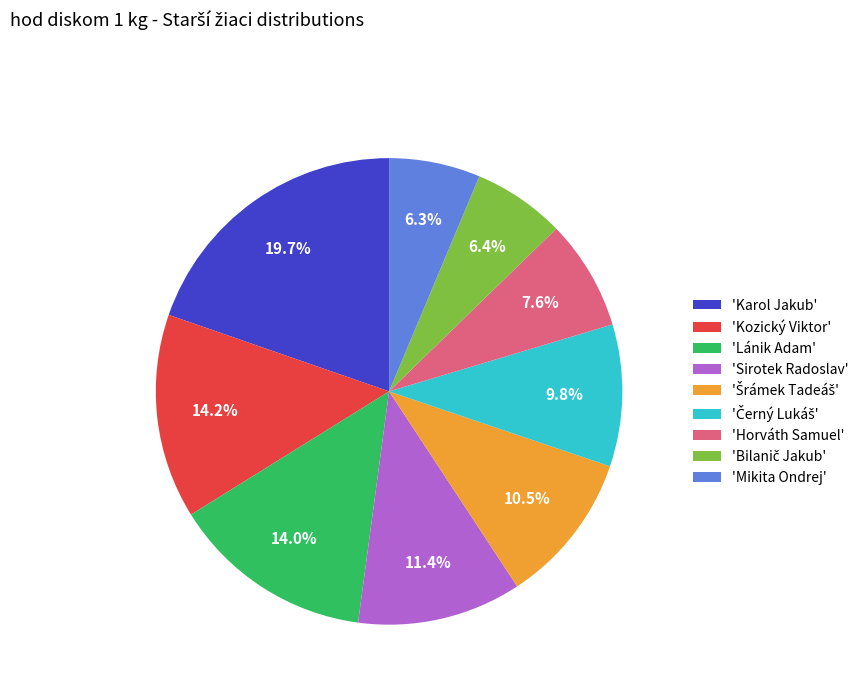

How much of the chart is everything except 'Lánik Adam'?

86.0%